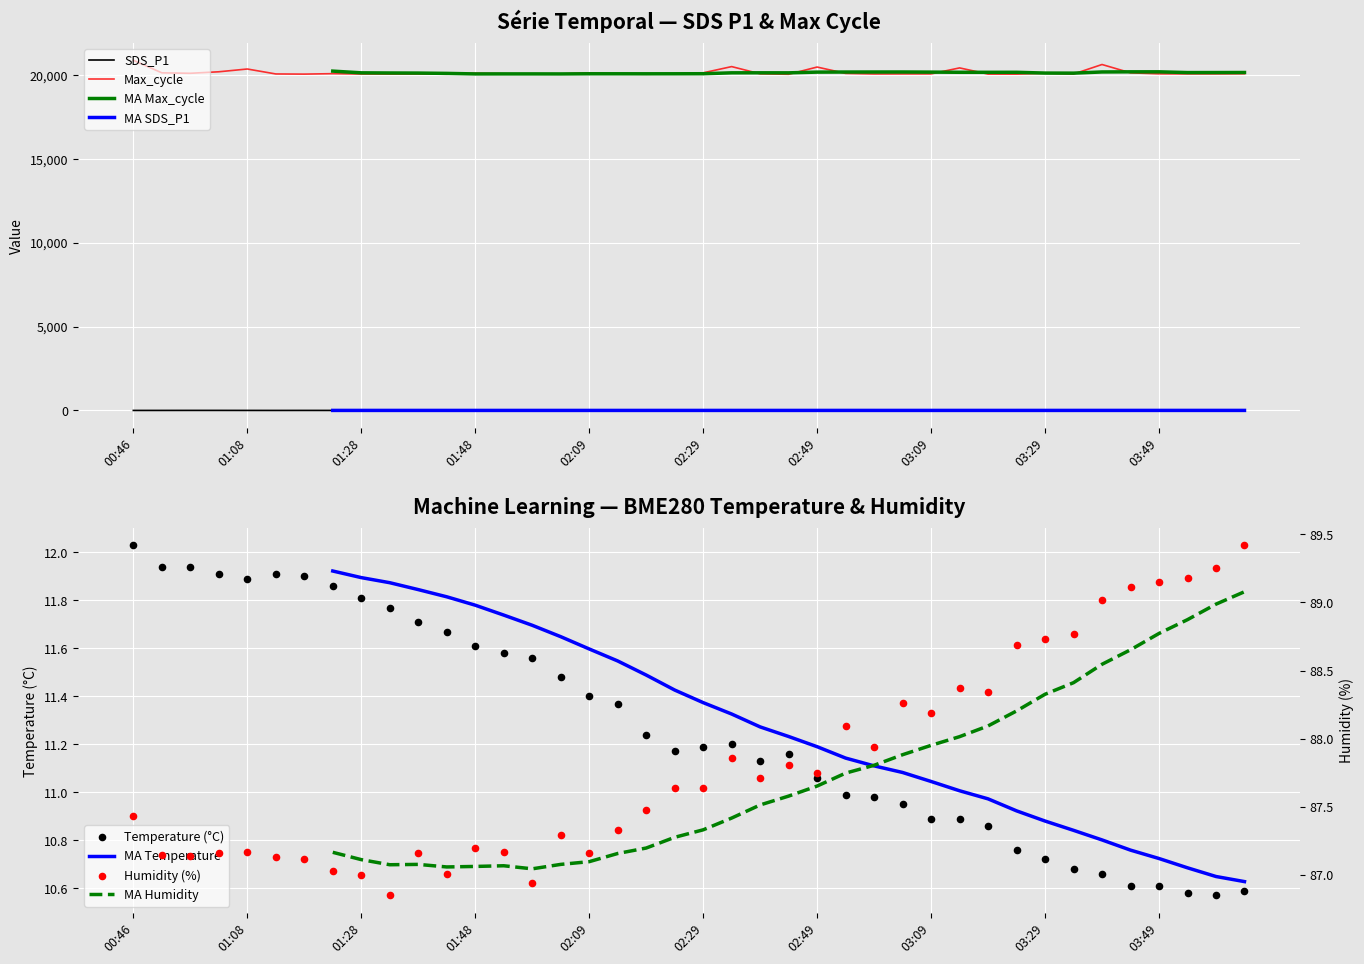

Is the value of BME280_temperature at 02:44 greater than the value of SDS_P1 at 03:09?

Yes